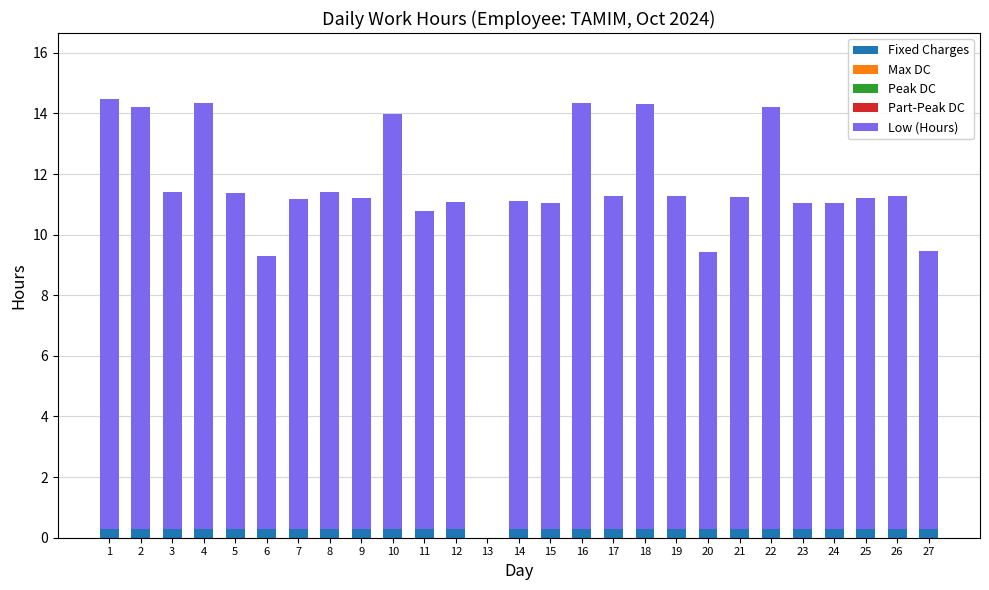

True or false: Fixed Charges has a value of 0.3 at 18.

True